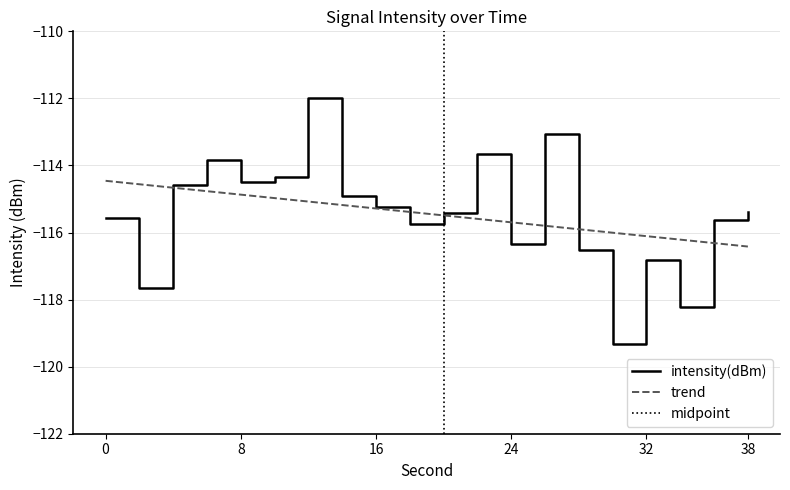

Reading left to right, extract all data points from this chart.

-115.6	-117.6	-114.6	-113.8	-114.5	-114.3	-112.0	-114.9	-115.2	-115.8	-115.4	-113.7	-116.3	-113.1	-116.5	-119.3	-116.8	-118.2	-115.6	-115.4